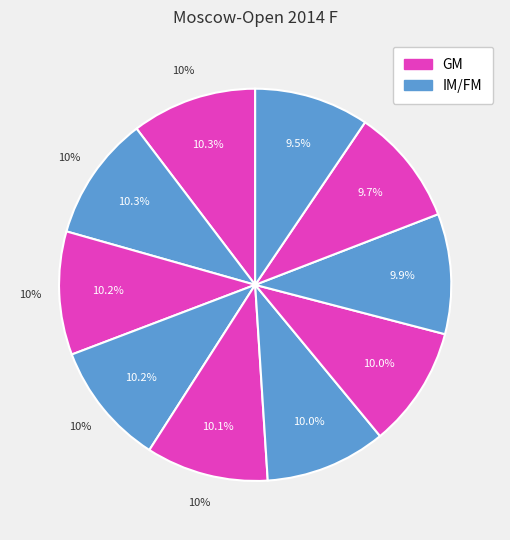

Does Dragun Kamil represent more than half of the total?

No